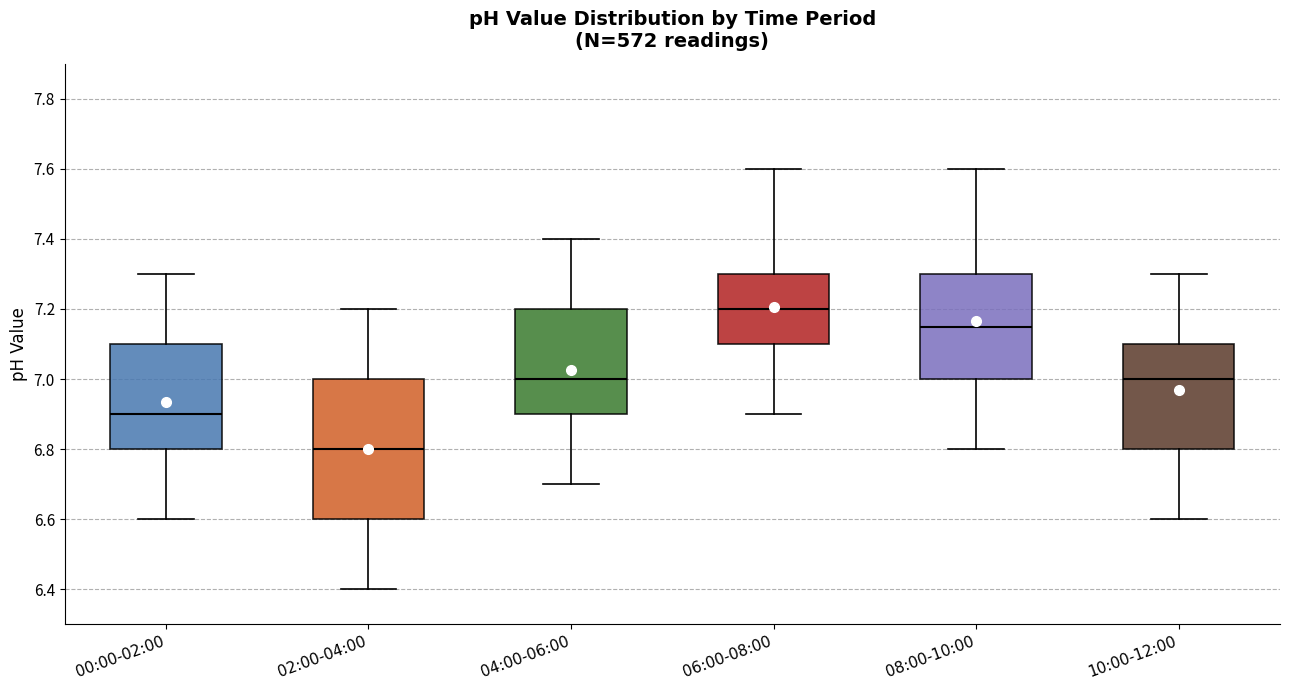

Which box has the lowest median line?

02:00-04:00